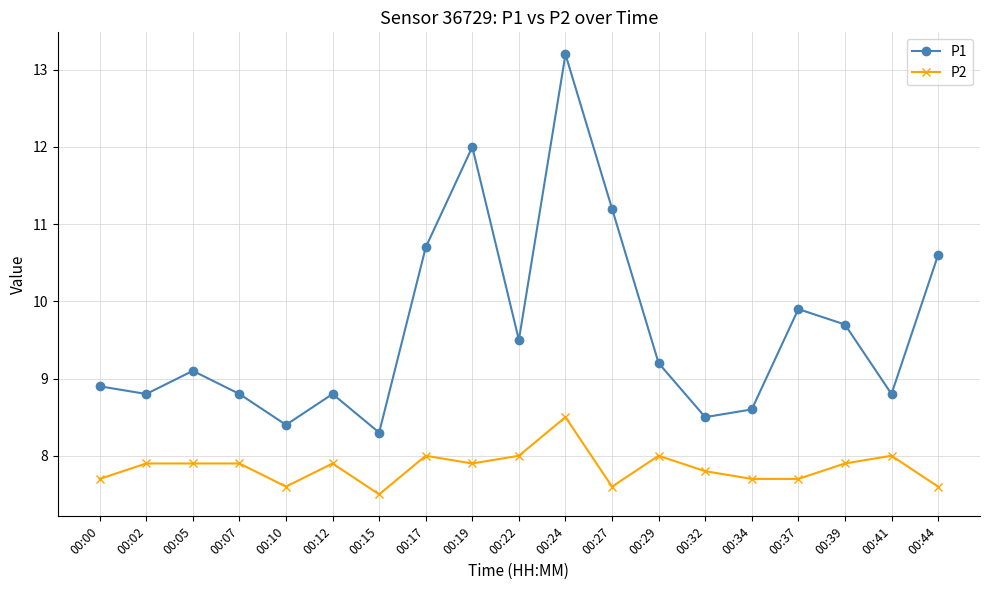

What is the value of the P1 point at the 4th from the left?

8.8